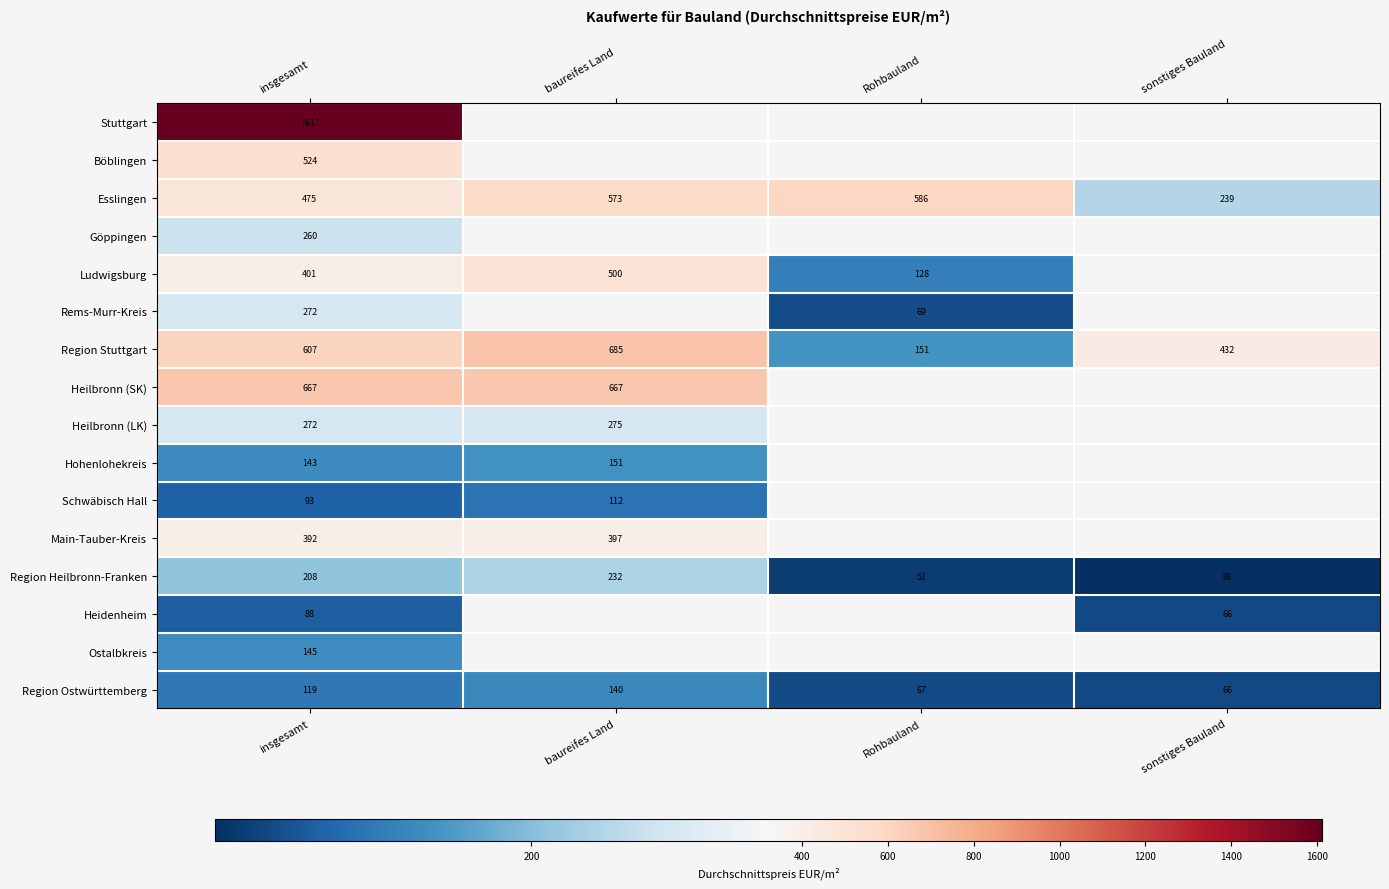

Which series has the largest total across all categories?

Region Stuttgart